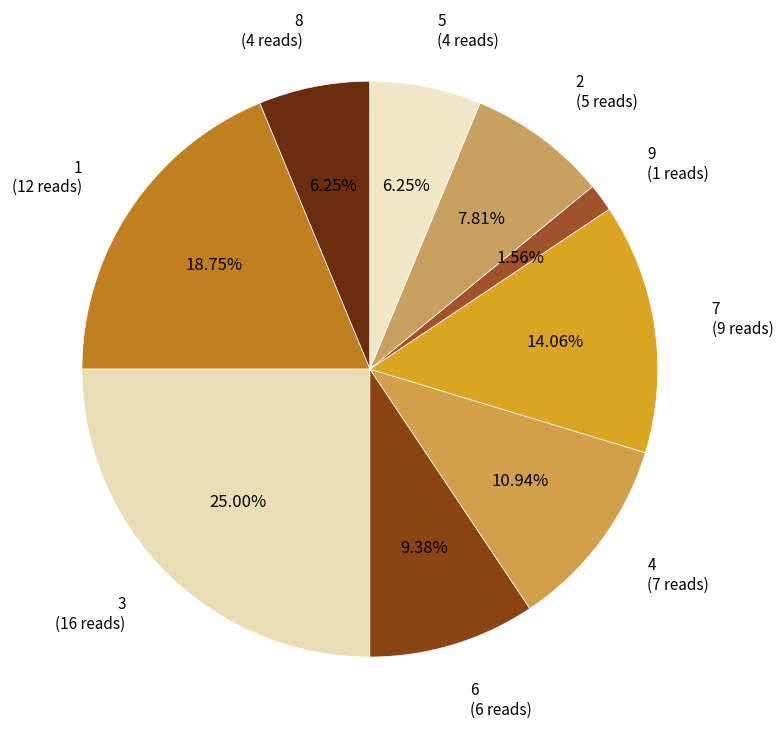

True or false: 5 accounts for 20% of the total.

False